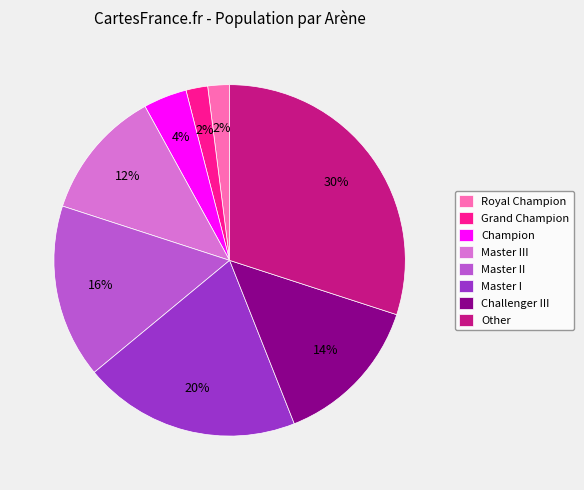

To the nearest percent, what percentage of the pie is Other?

30%